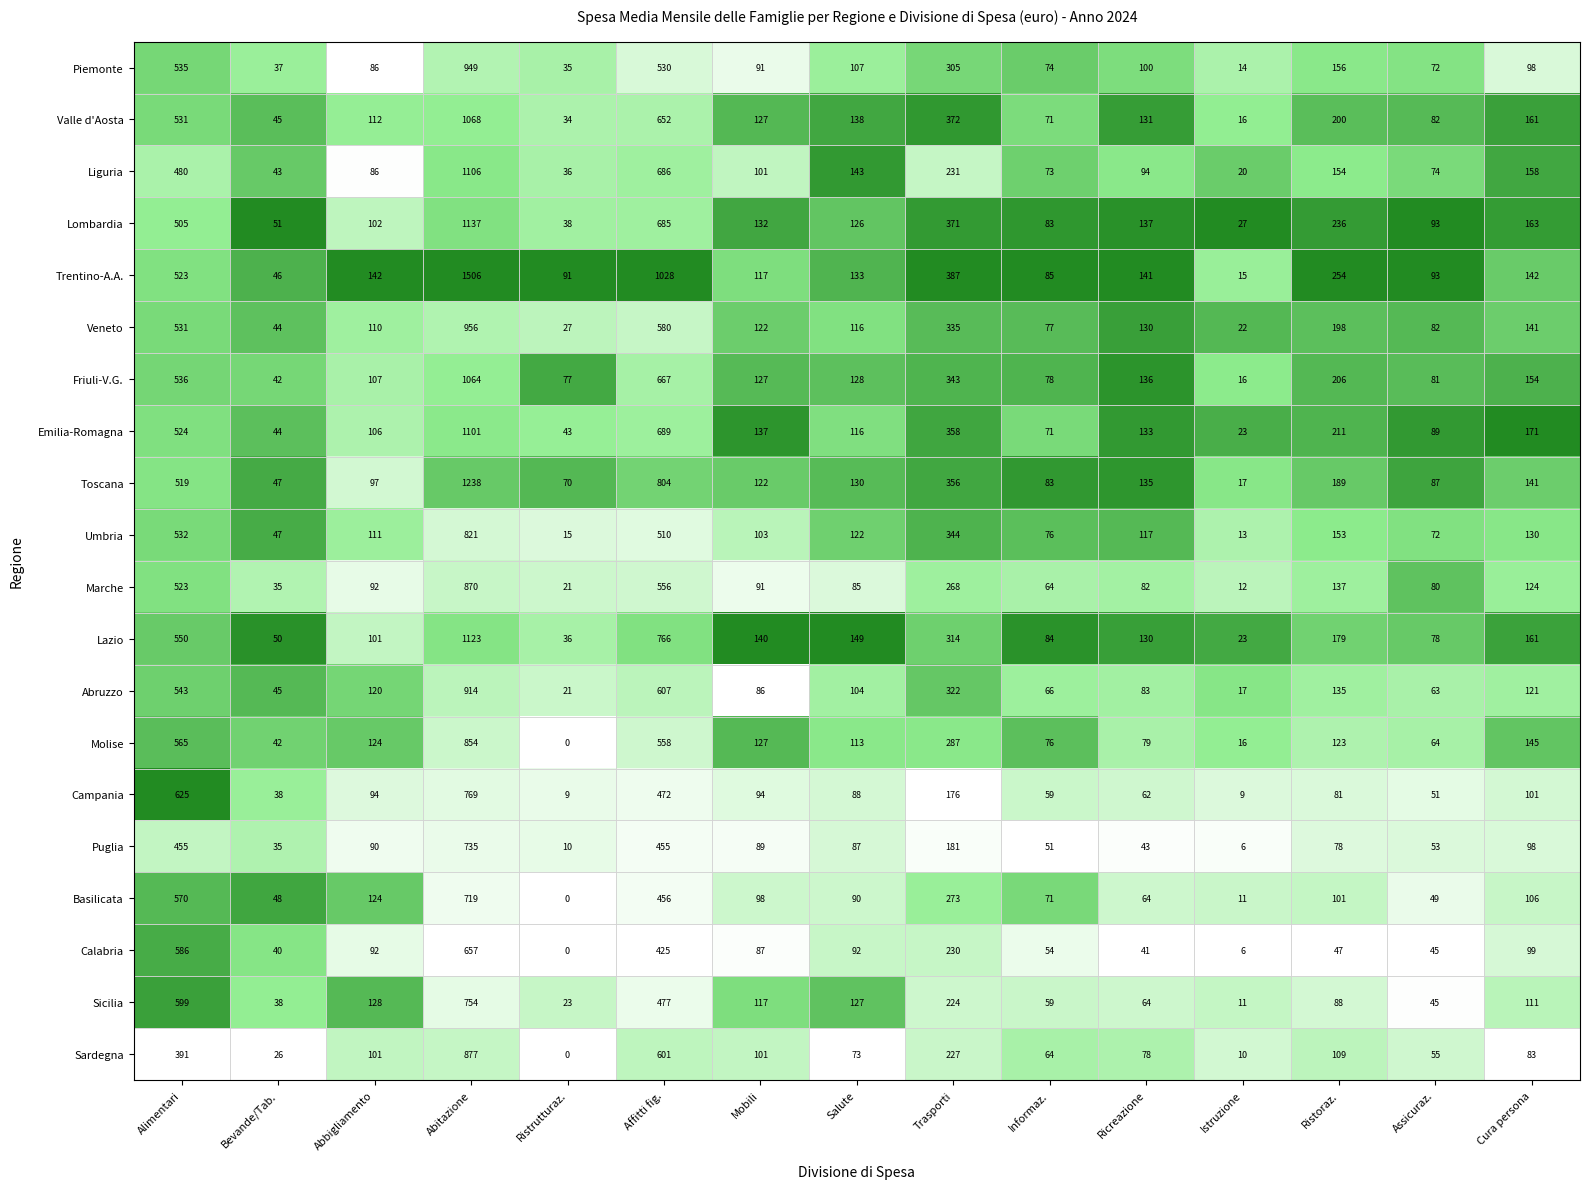

True or false: Molise has a value of 517 at Trasporti.

False